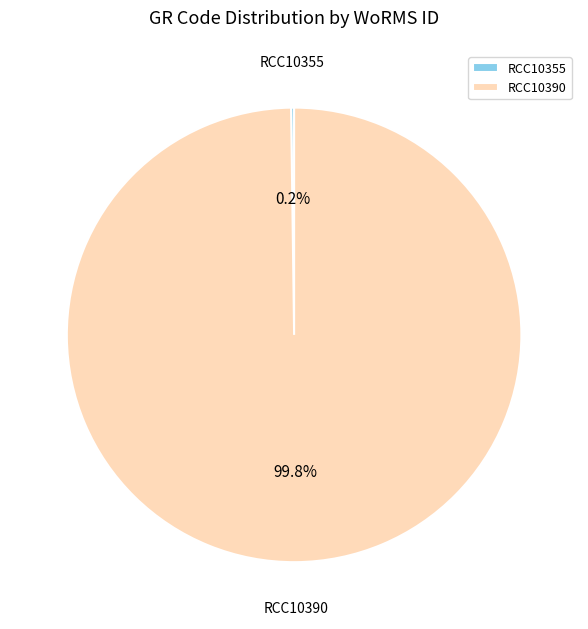

Does RCC10390 account for over 50% of the chart?

Yes